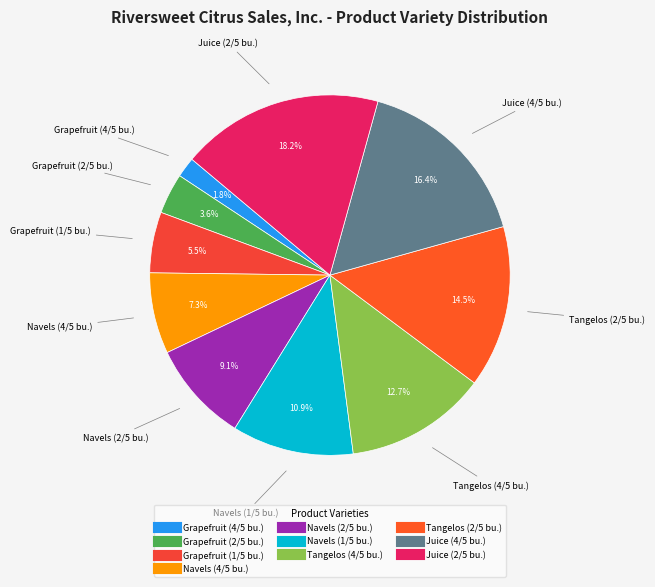

What percentage is the Tangelos (4/5 bu.) slice, to the nearest percent?

13%